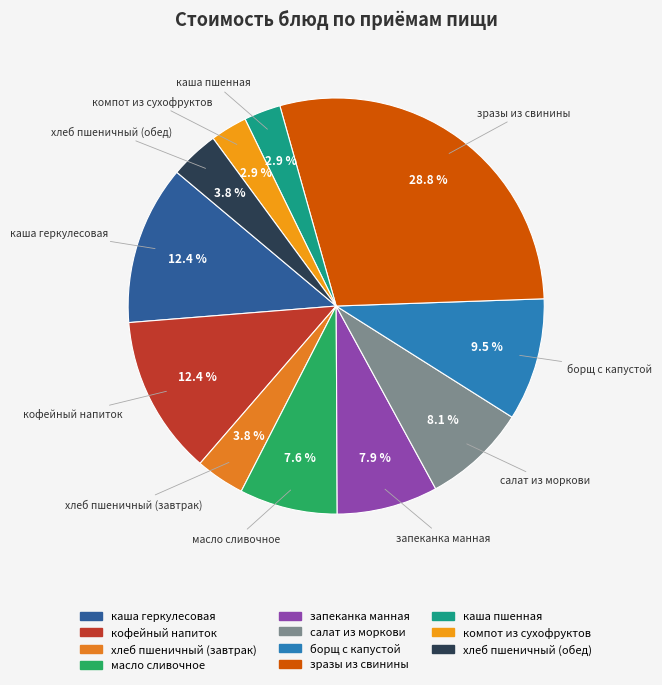

What is the total percentage of салат из моркови and масло сливочное?

15.7%